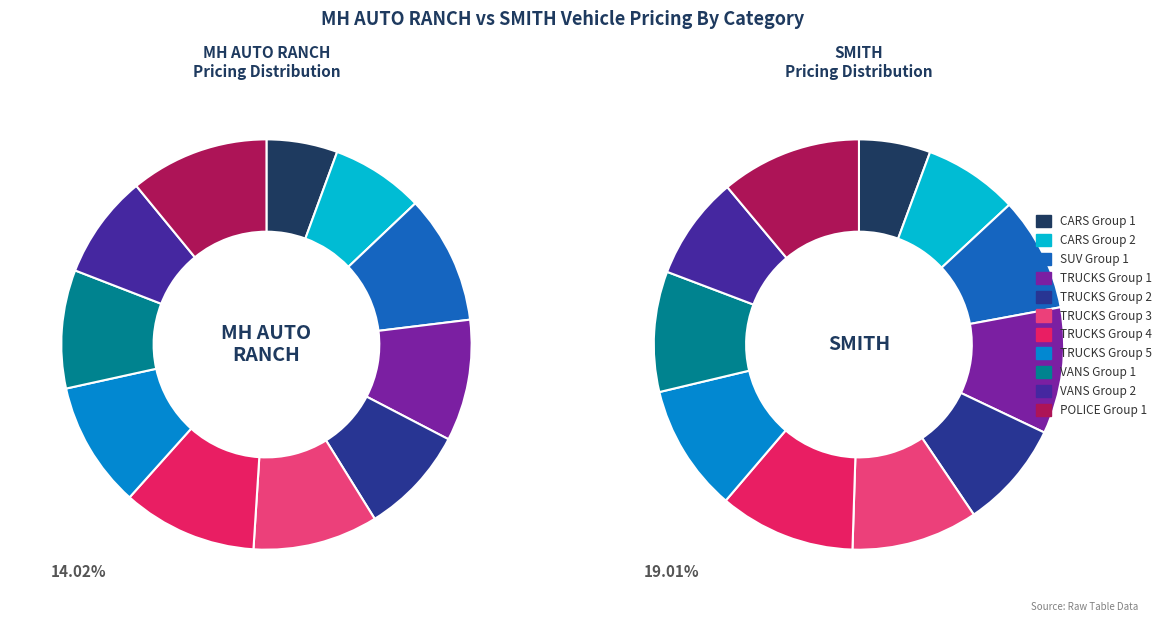

Which category has the biggest portion of the pie?

POLICE Group 1